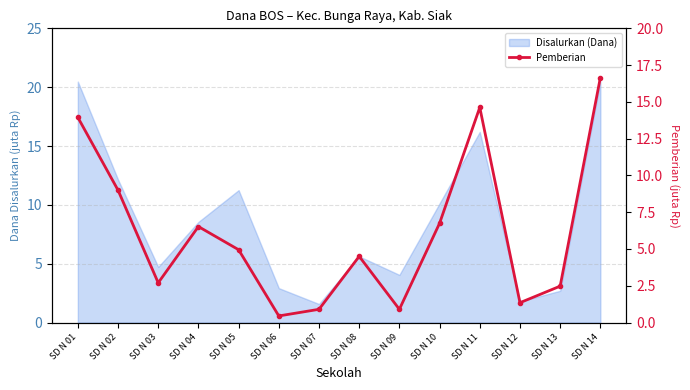

Which label corresponds to the smallest value in the chart?

SD N 06